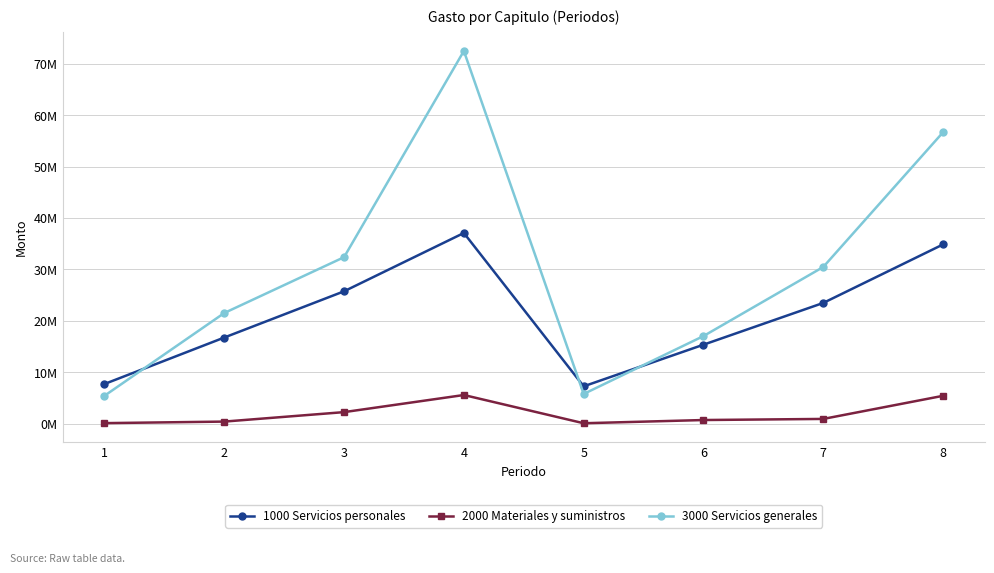

What is the value of the 1000 Servicios personales point at the 4th from the left?

37075135.1